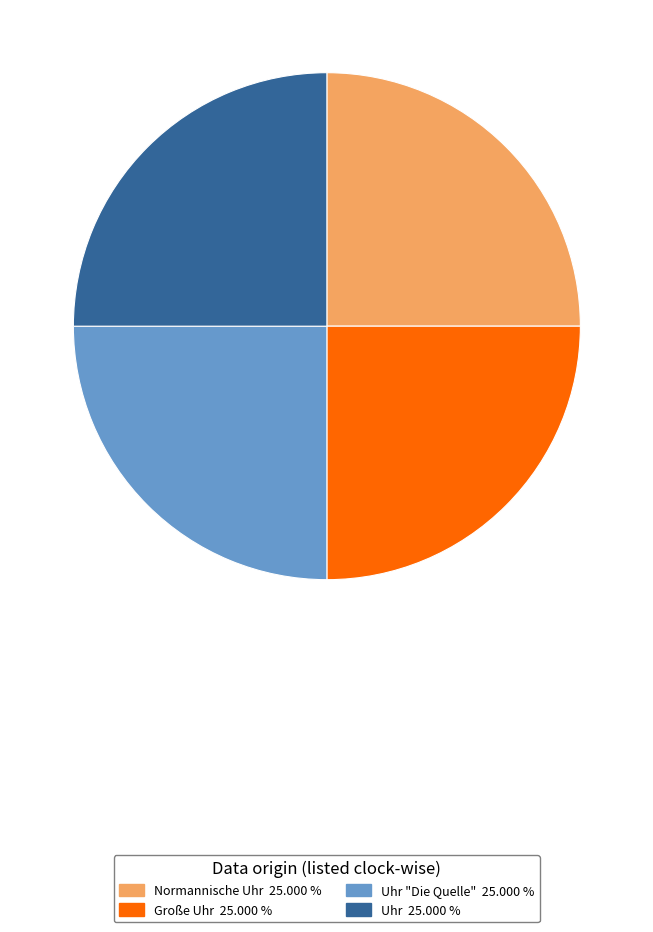

Is there any slice that represents more than half of the pie?

No